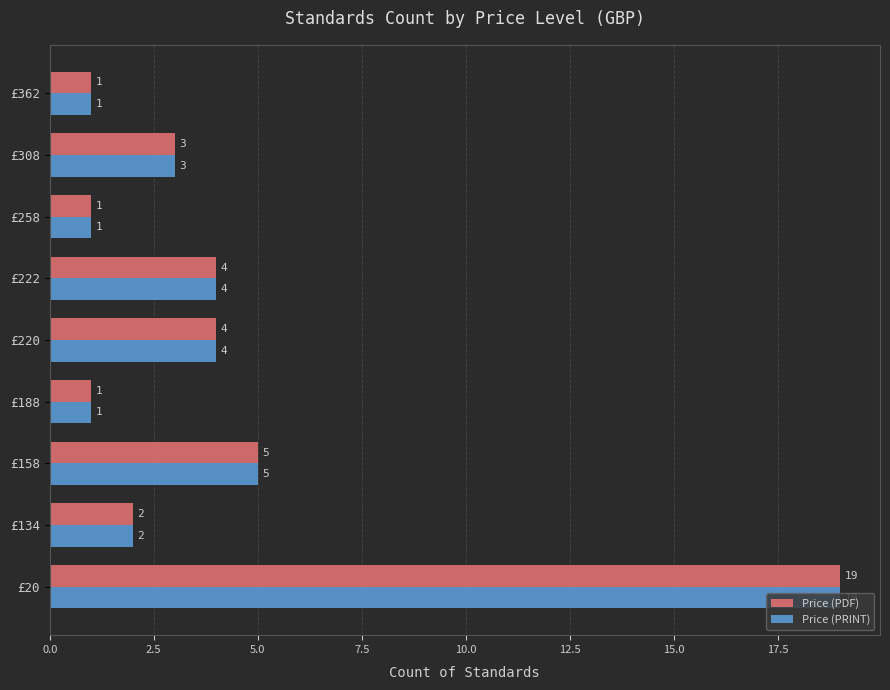

What are all the series names shown in the legend?

Price (PDF), Price (PRINT)